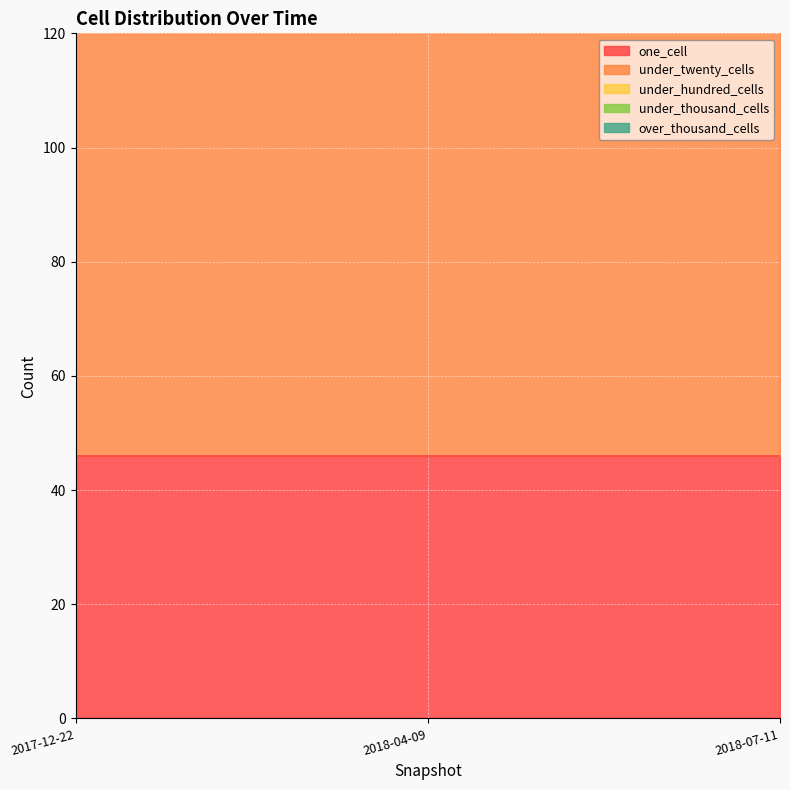

Reading right to left, extract all data points from this chart.

one_cell: 46	46	46
under_twenty_cells: 82	82	82
under_hundred_cells: 0	0	0
under_thousand_cells: 0	0	0
over_thousand_cells: 0	0	0